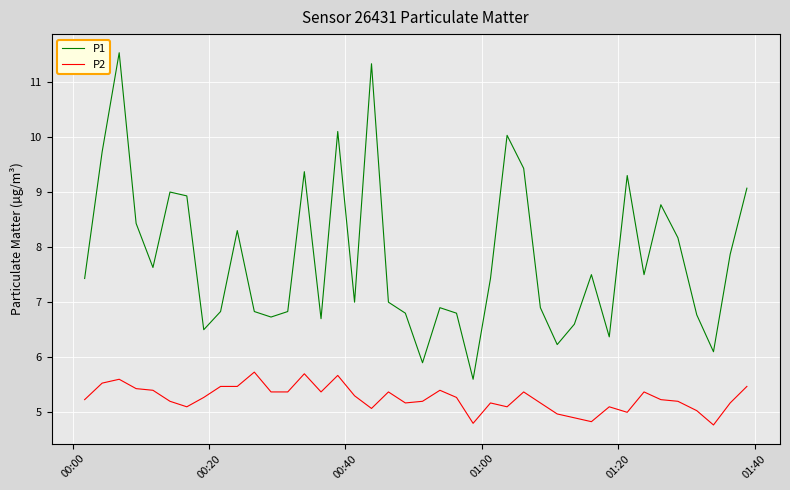

What is the minimum value for P2?

4.8